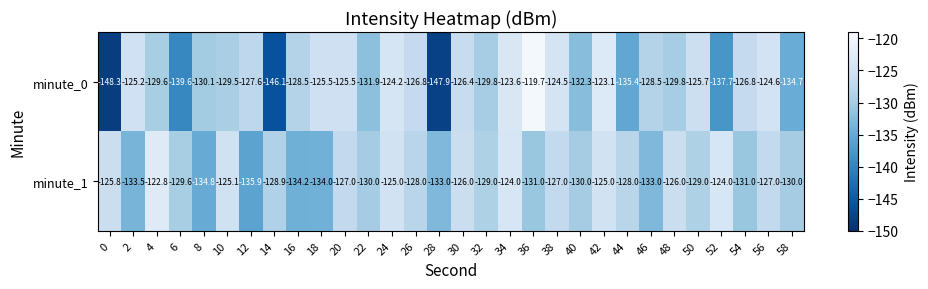

What value does the minute_1 series have at 20?

-127.0